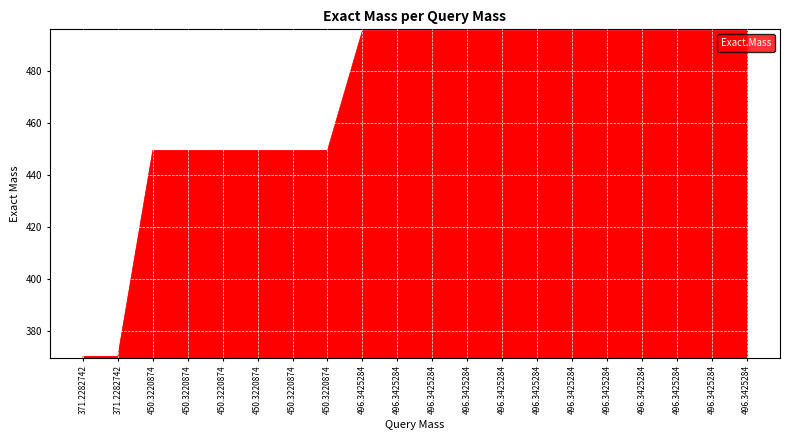

List the labels in order of value, smallest first.

371.2282742, 371.2282742, 450.3220874, 450.3220874, 450.3220874, 450.3220874, 450.3220874, 450.3220874, 496.3425284, 496.3425284, 496.3425284, 496.3425284, 496.3425284, 496.3425284, 496.3425284, 496.3425284, 496.3425284, 496.3425284, 496.3425284, 496.3425284